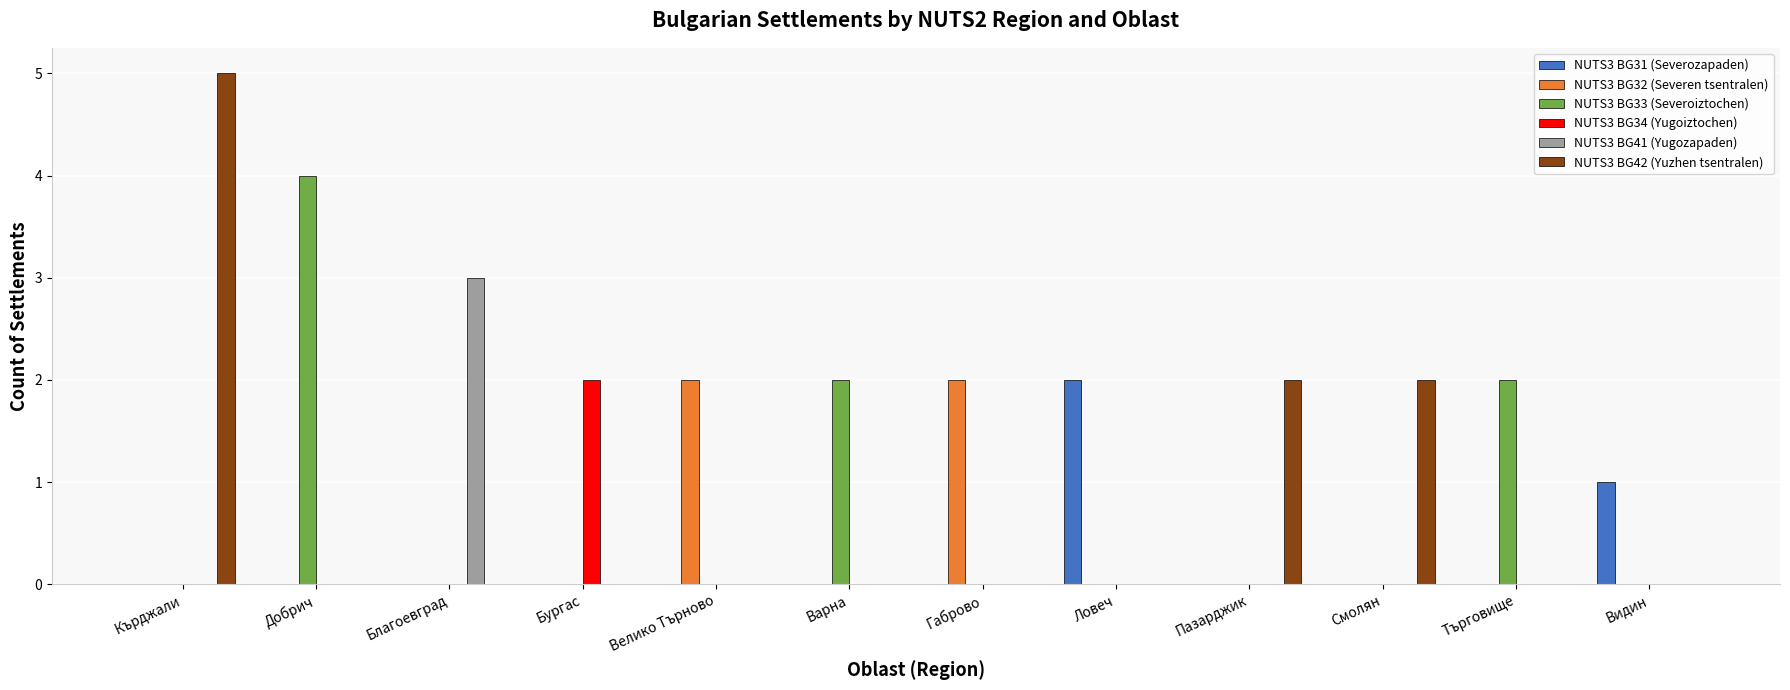

How many NUTS3 BG33 (Severoiztochen) values are between 0 and 2?

11